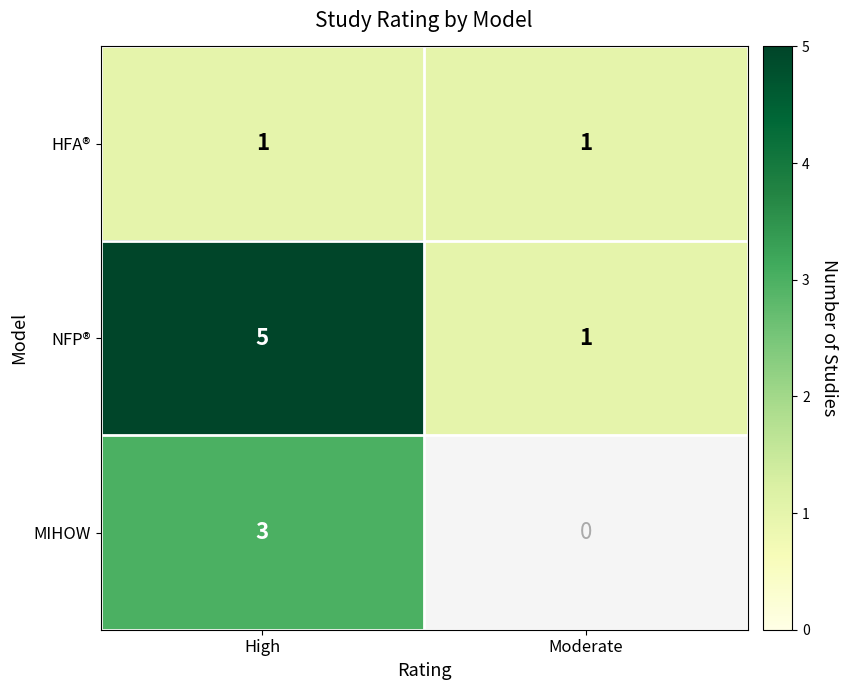

True or false: NFP® has a value of 7.8 at High.

False